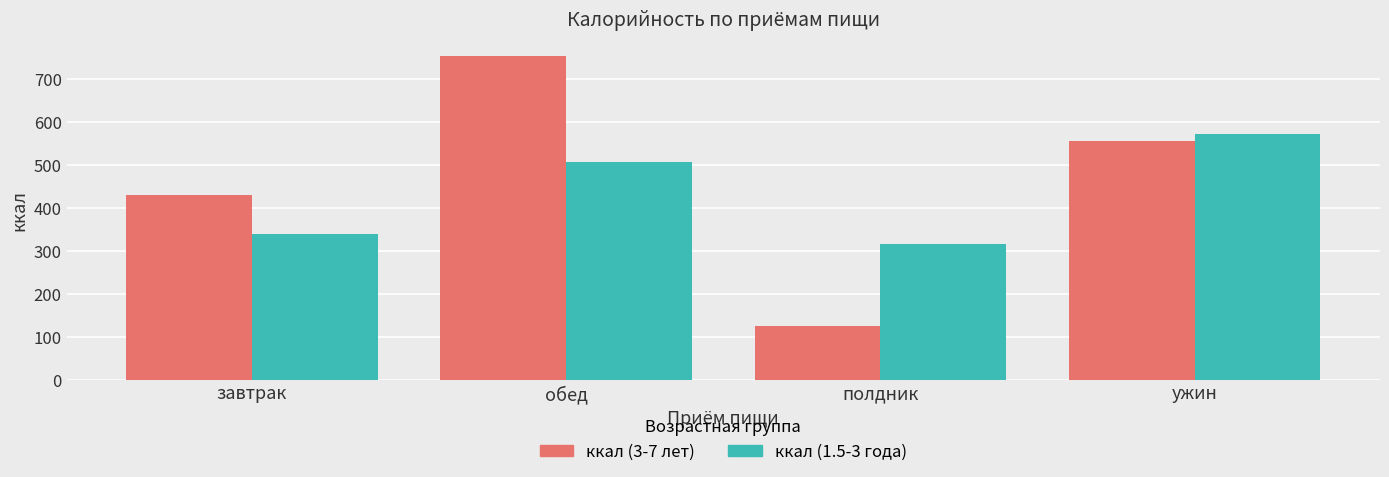

Rank the series by their maximum value, from lowest to highest.

ккал (1.5-3 года), ккал (3-7 лет)